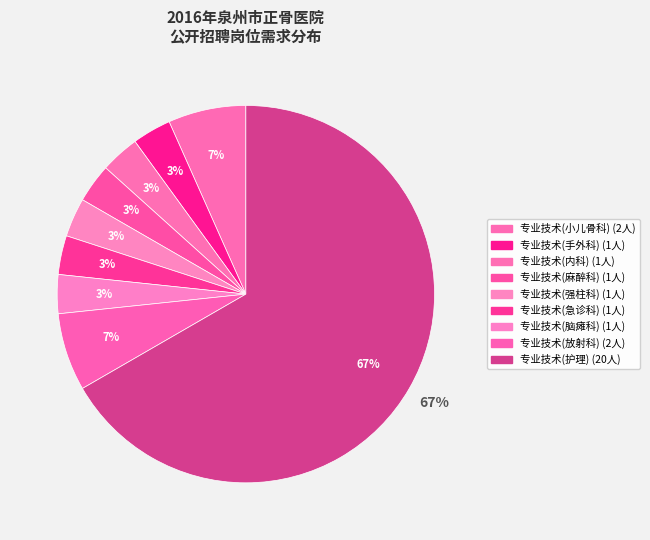

Between 专业技术(内科) and 专业技术(急诊科), which is larger?

专业技术(内科)